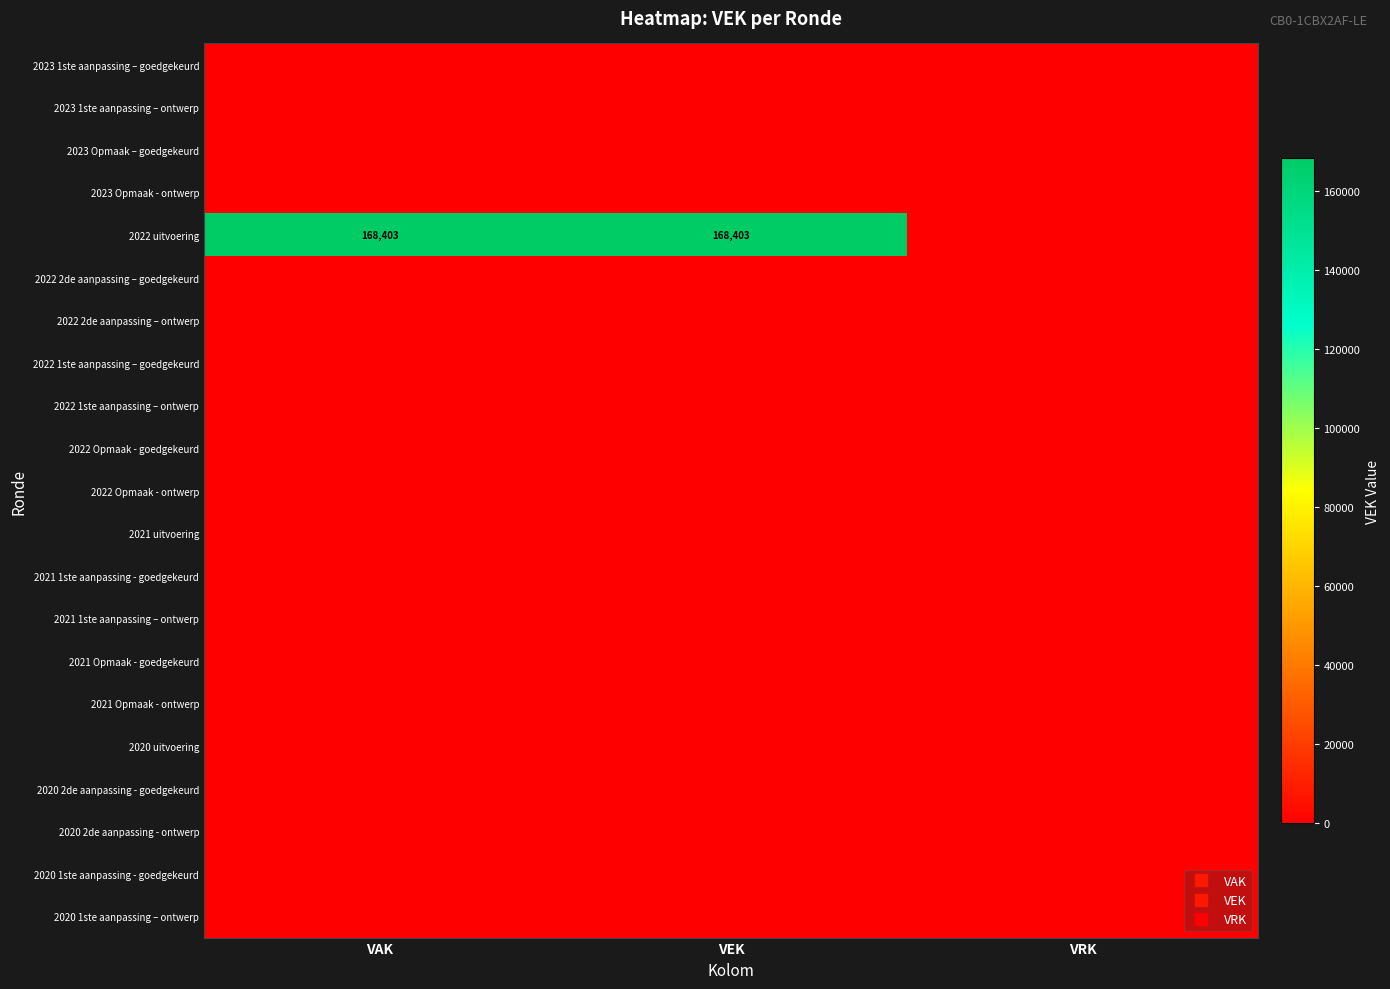

Rank the series by their maximum value, from highest to lowest.

2022 uitvoering, 2023 1ste aanpassing – goedgekeurd, 2023 1ste aanpassing – ontwerp, 2023 Opmaak – goedgekeurd, 2023 Opmaak - ontwerp, 2022 2de aanpassing – goedgekeurd, 2022 2de aanpassing – ontwerp, 2022 1ste aanpassing – goedgekeurd, 2022 1ste aanpassing – ontwerp, 2022 Opmaak - goedgekeurd, 2022 Opmaak - ontwerp, 2021 uitvoering, 2021 1ste aanpassing - goedgekeurd, 2021 1ste aanpassing – ontwerp, 2021 Opmaak - goedgekeurd, 2021 Opmaak - ontwerp, 2020 uitvoering, 2020 2de aanpassing - goedgekeurd, 2020 2de aanpassing - ontwerp, 2020 1ste aanpassing - goedgekeurd, 2020 1ste aanpassing – ontwerp